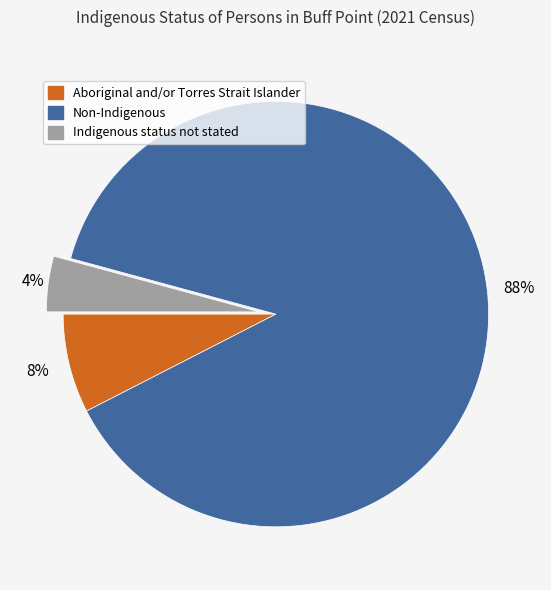

What is the largest slice in the pie chart?

Non-Indigenous